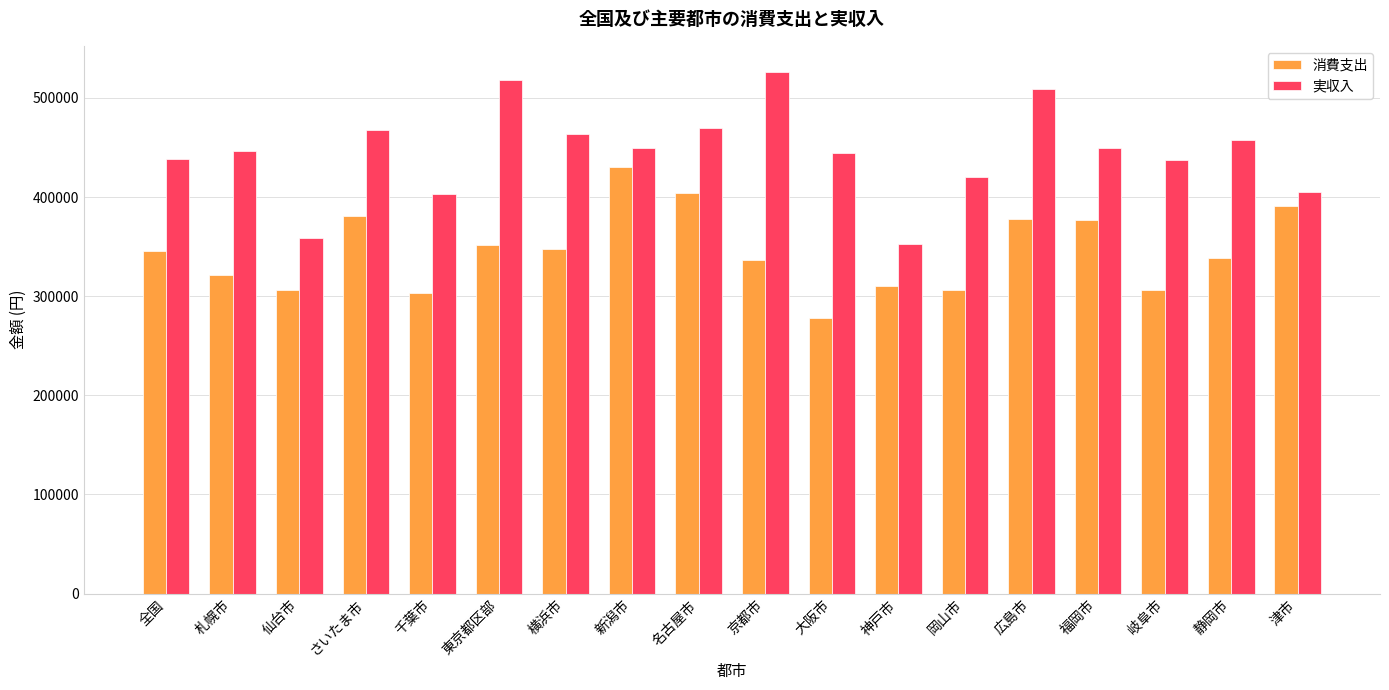

What is the difference between the maximum and minimum values in the 消費支出 series?

152732